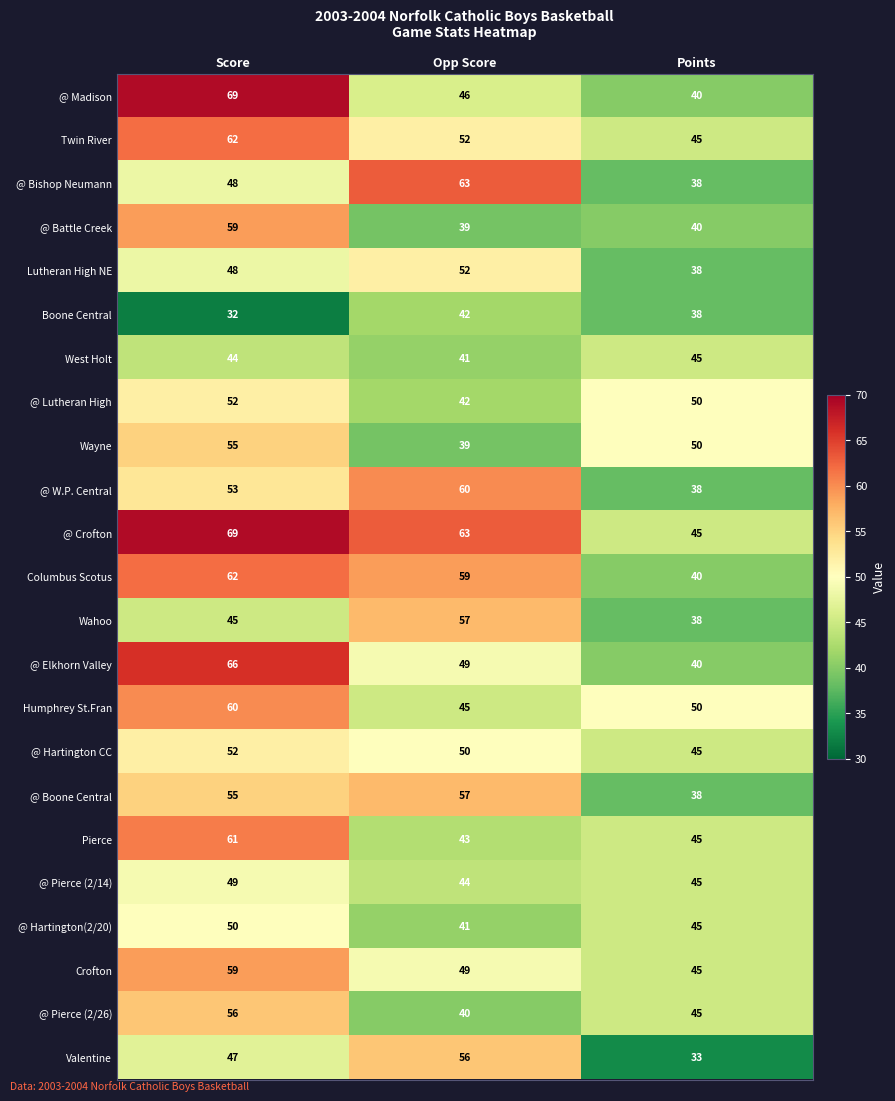

How many data points does each series have?

3